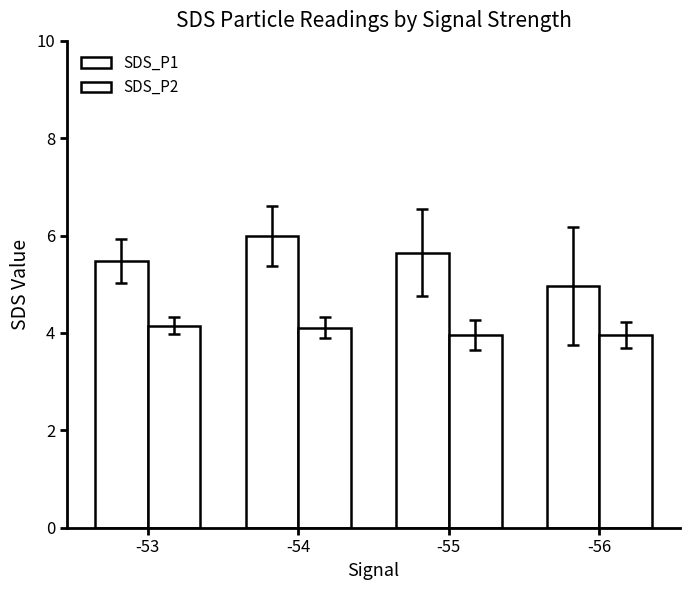

Where is SDS_P1 nearest to the value 5?

-56